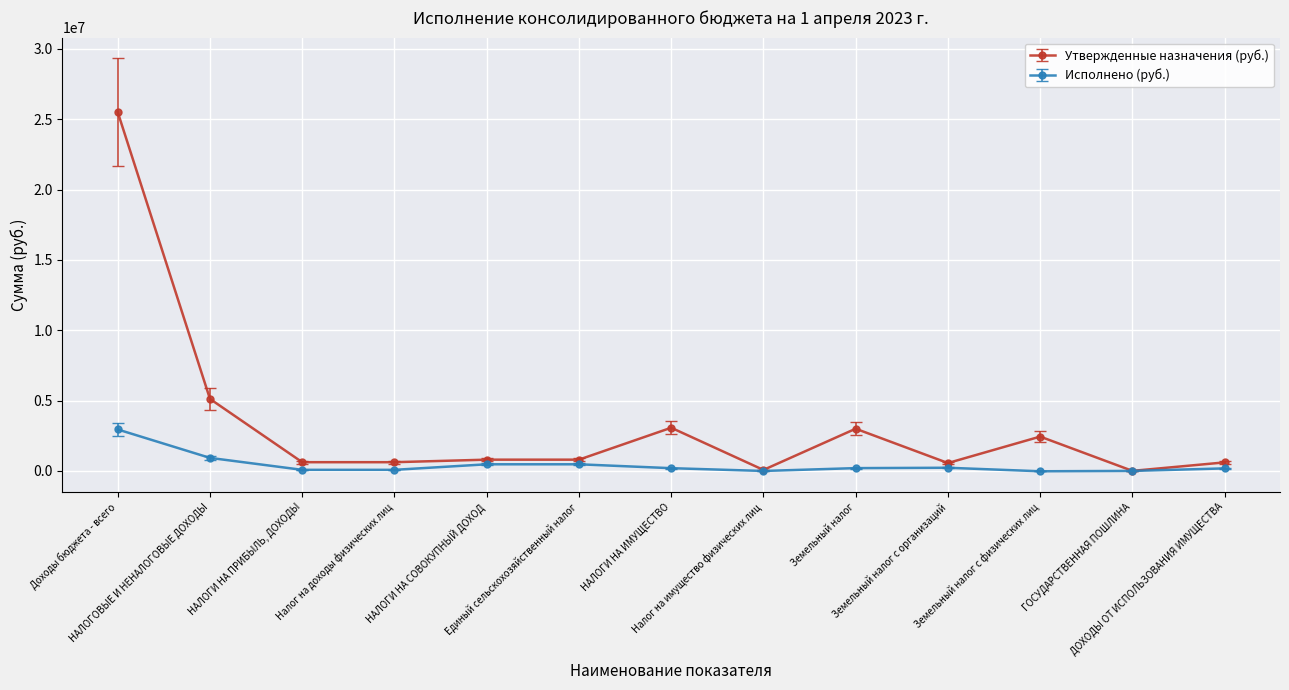

Is the value of Исполнено (руб.) at Налог на имущество физических лиц greater than the value of Утвержденные назначения (руб.) at ДОХОДЫ ОТ ИСПОЛЬЗОВАНИЯ ИМУЩЕСТВА?

No